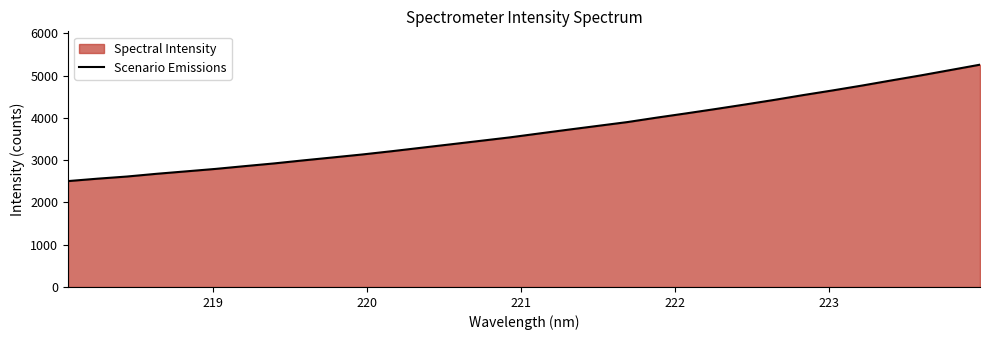

What is the difference between the maximum and minimum values?

2754.8